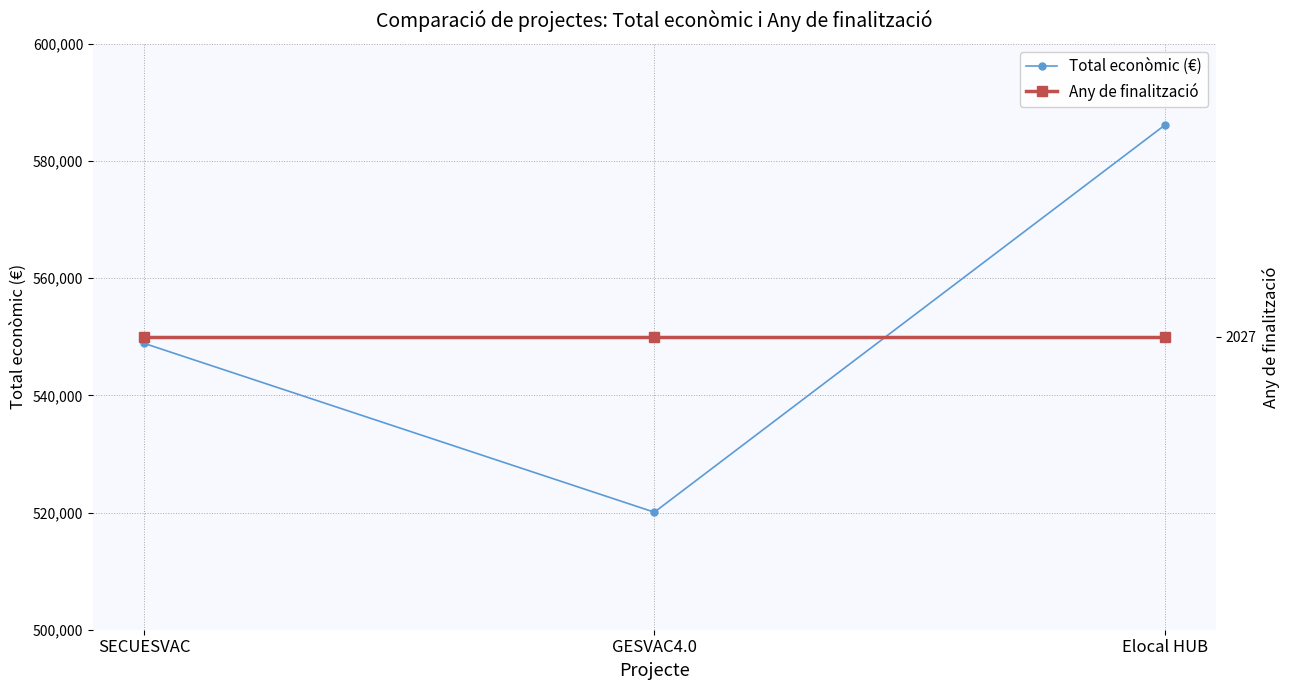

What is the average value of the Total econòmic (€) series?

551690